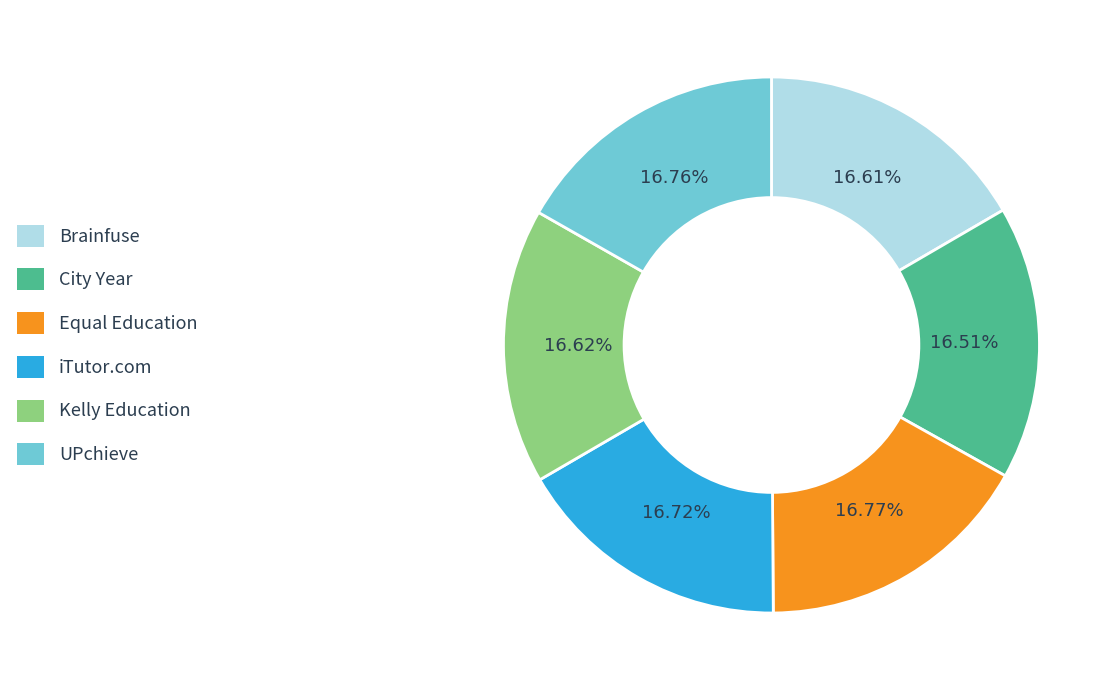

Is Equal Education the majority of the pie?

No